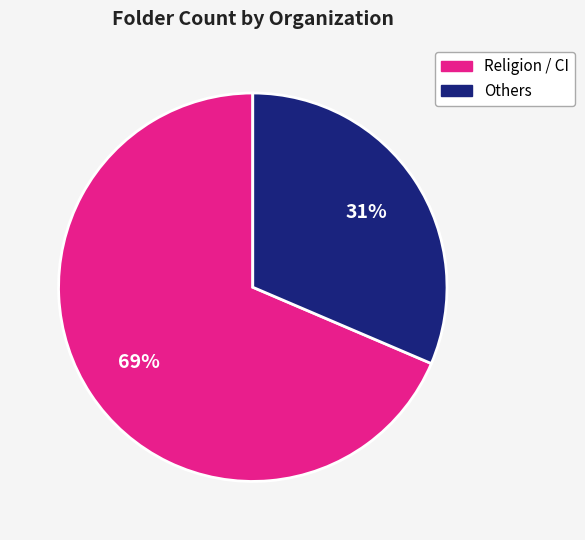

To the nearest percent, what is the average slice percentage?

50%